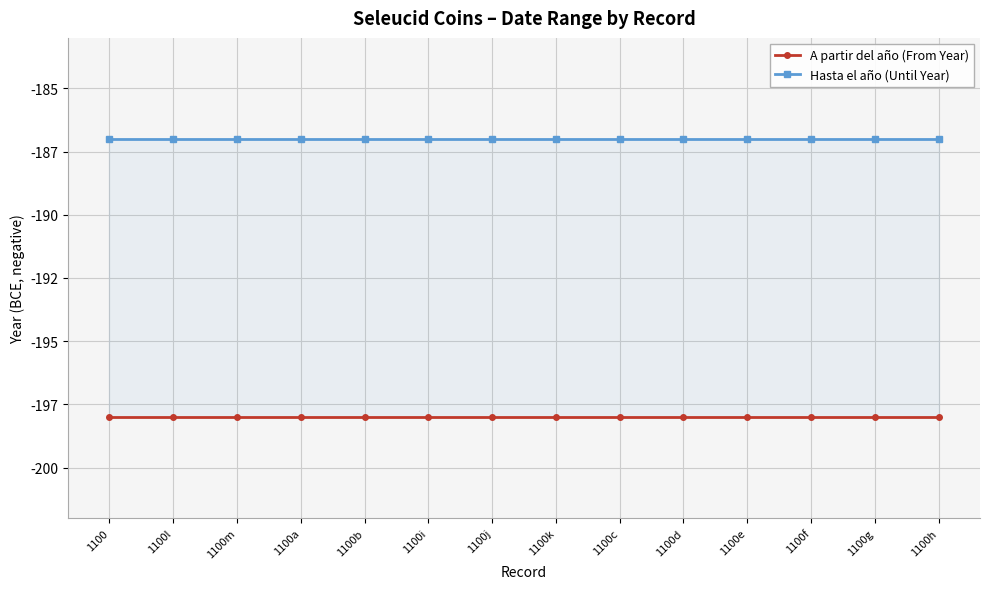

Does the chart display data point markers on the line(s)?

Yes